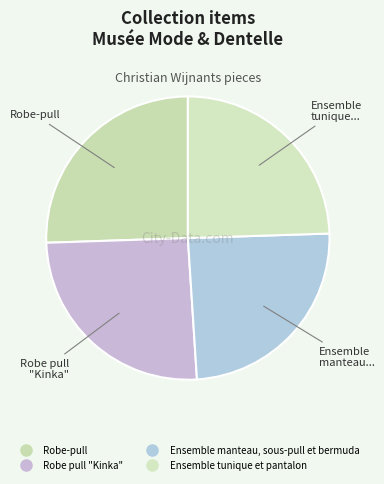

Between Robe pull "Kinka" and Ensemble manteau, sous-pull et bermuda, which is larger?

Robe pull "Kinka"